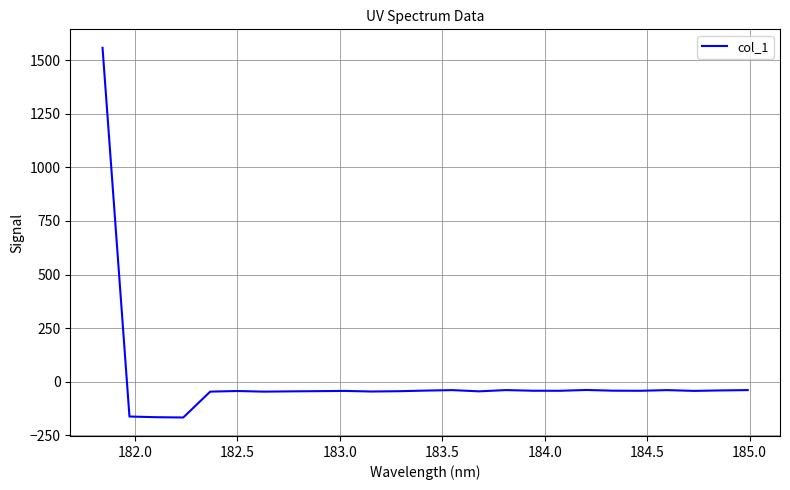

How many lines are shown in the chart?

1